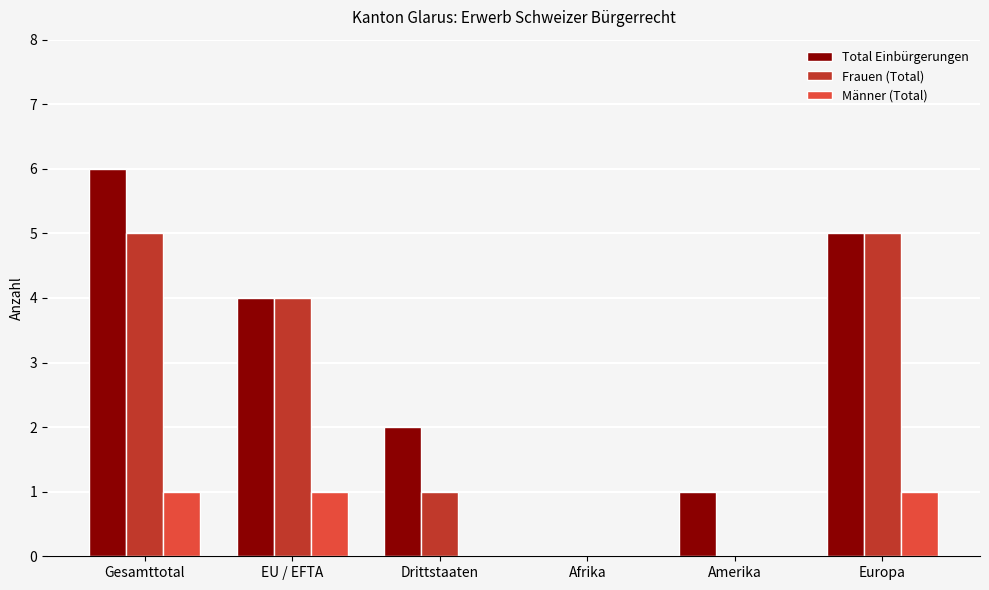

What is the total value across all series at Gesamttotal?

12